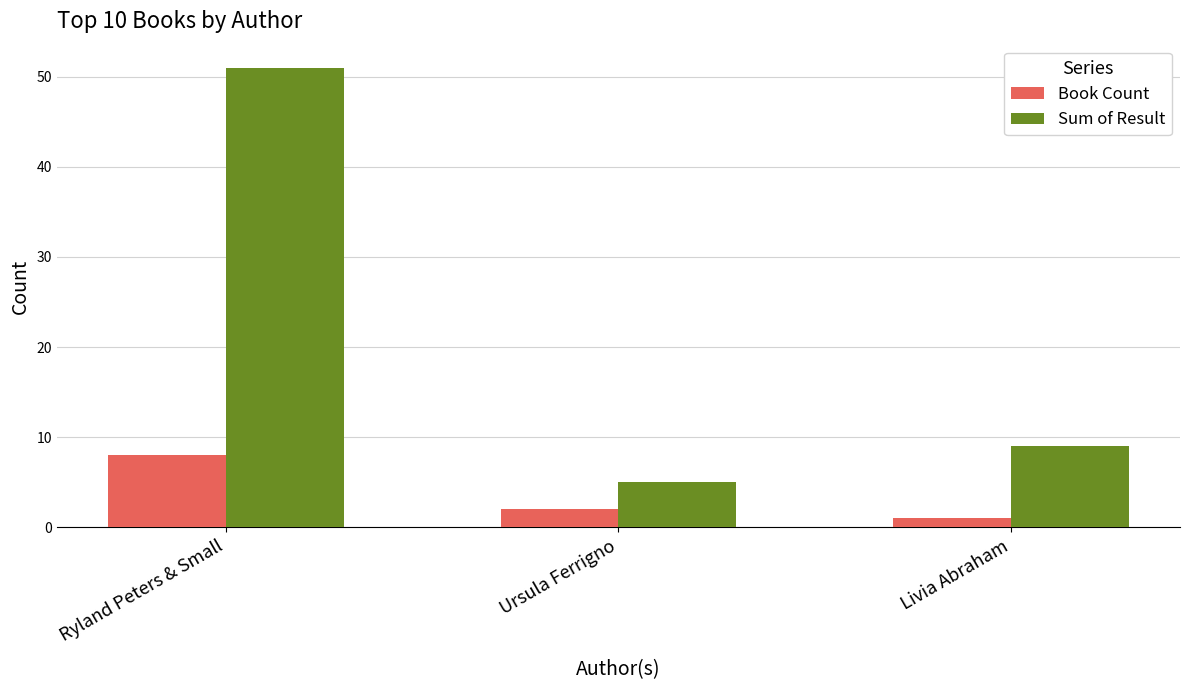

The value of Sum of Result at Ursula Ferrigno is 5. True or false?

True